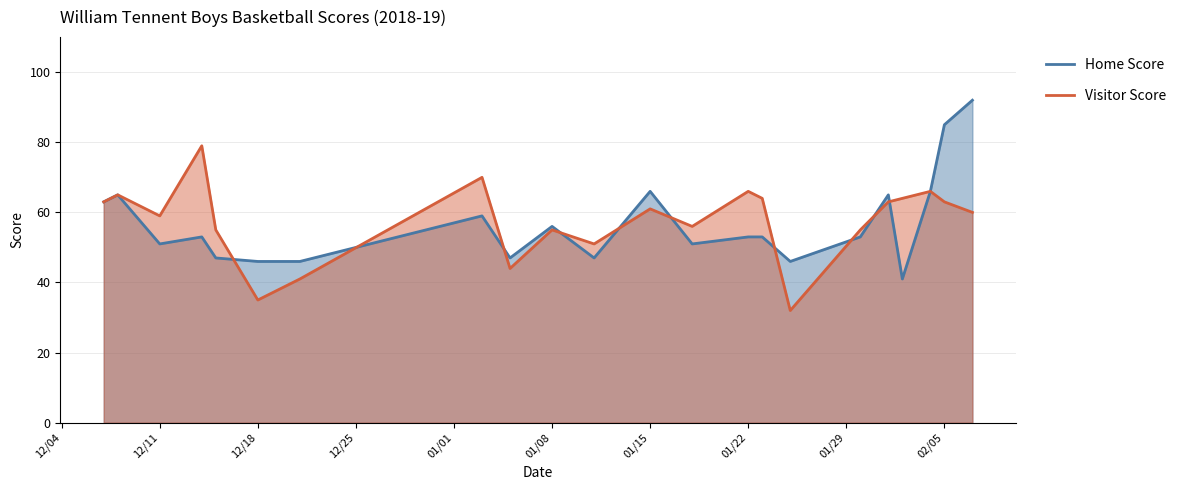

What is the spread (max minus min) of values at 01/22?

13